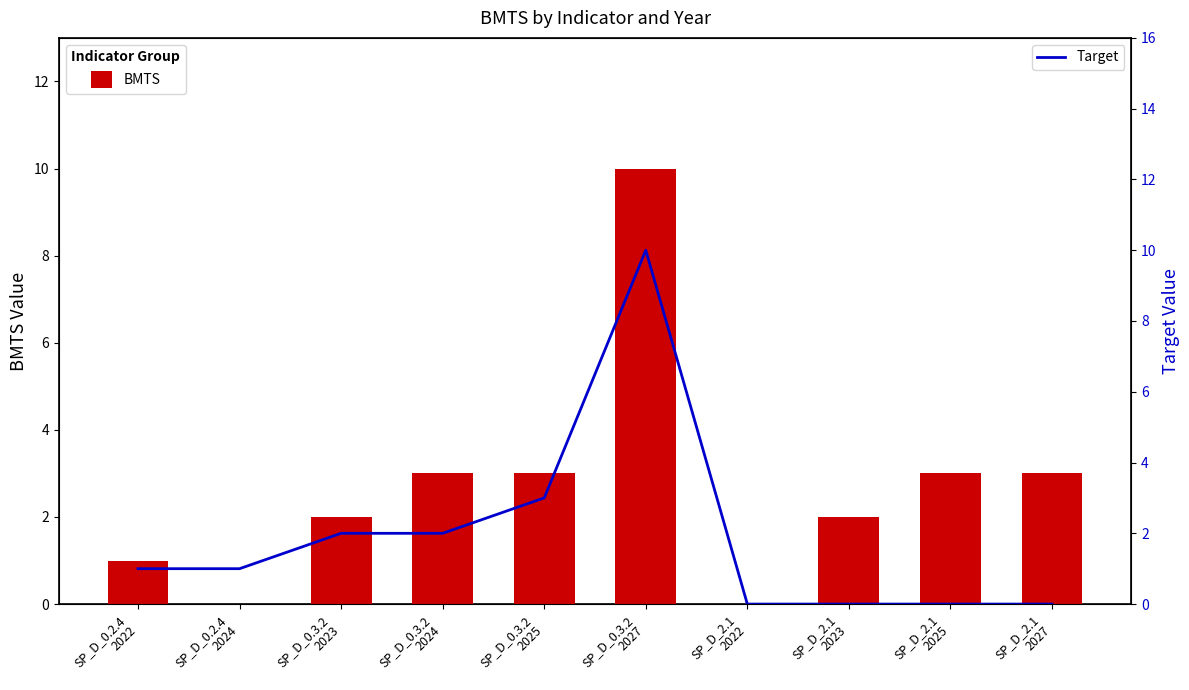

At which category is the sum across all series the highest?

SP_D_0.3.2
2027